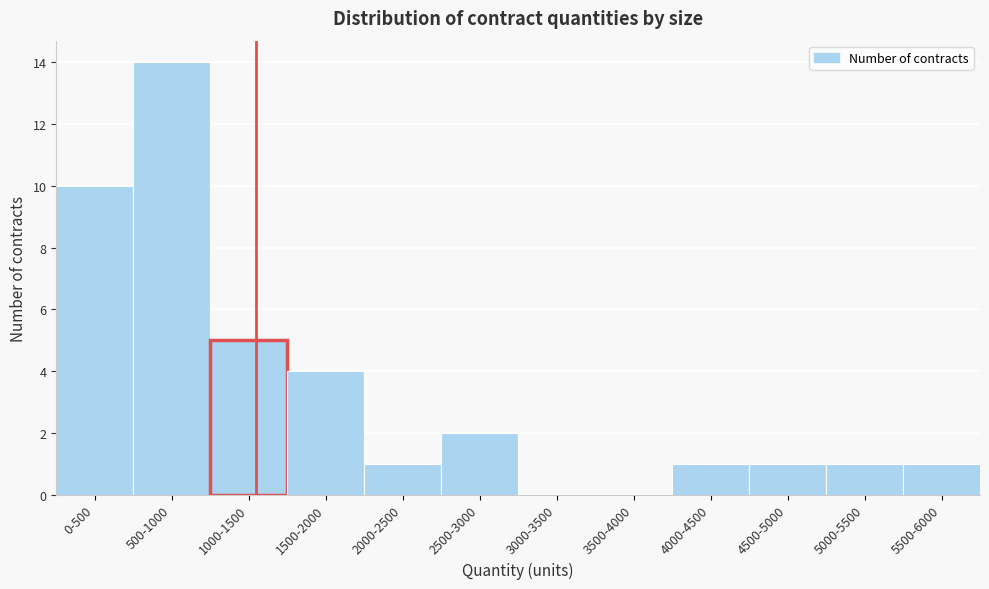

Reading left to right, list all the values displayed in this chart.

0-500=10	500-1000=14	1000-1500=5	1500-2000=4	2000-2500=1	2500-3000=2	3000-3500=0	3500-4000=0	4000-4500=1	4500-5000=1	5000-5500=1	5500-6000=1